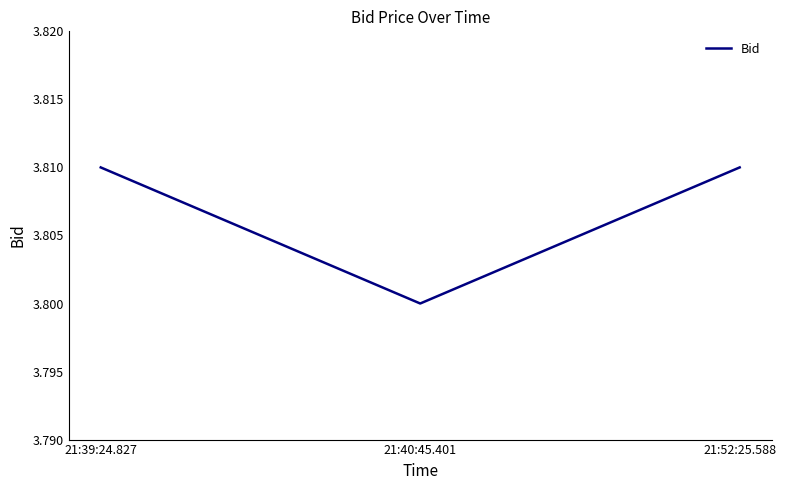

What is the sum of all values?

11.4